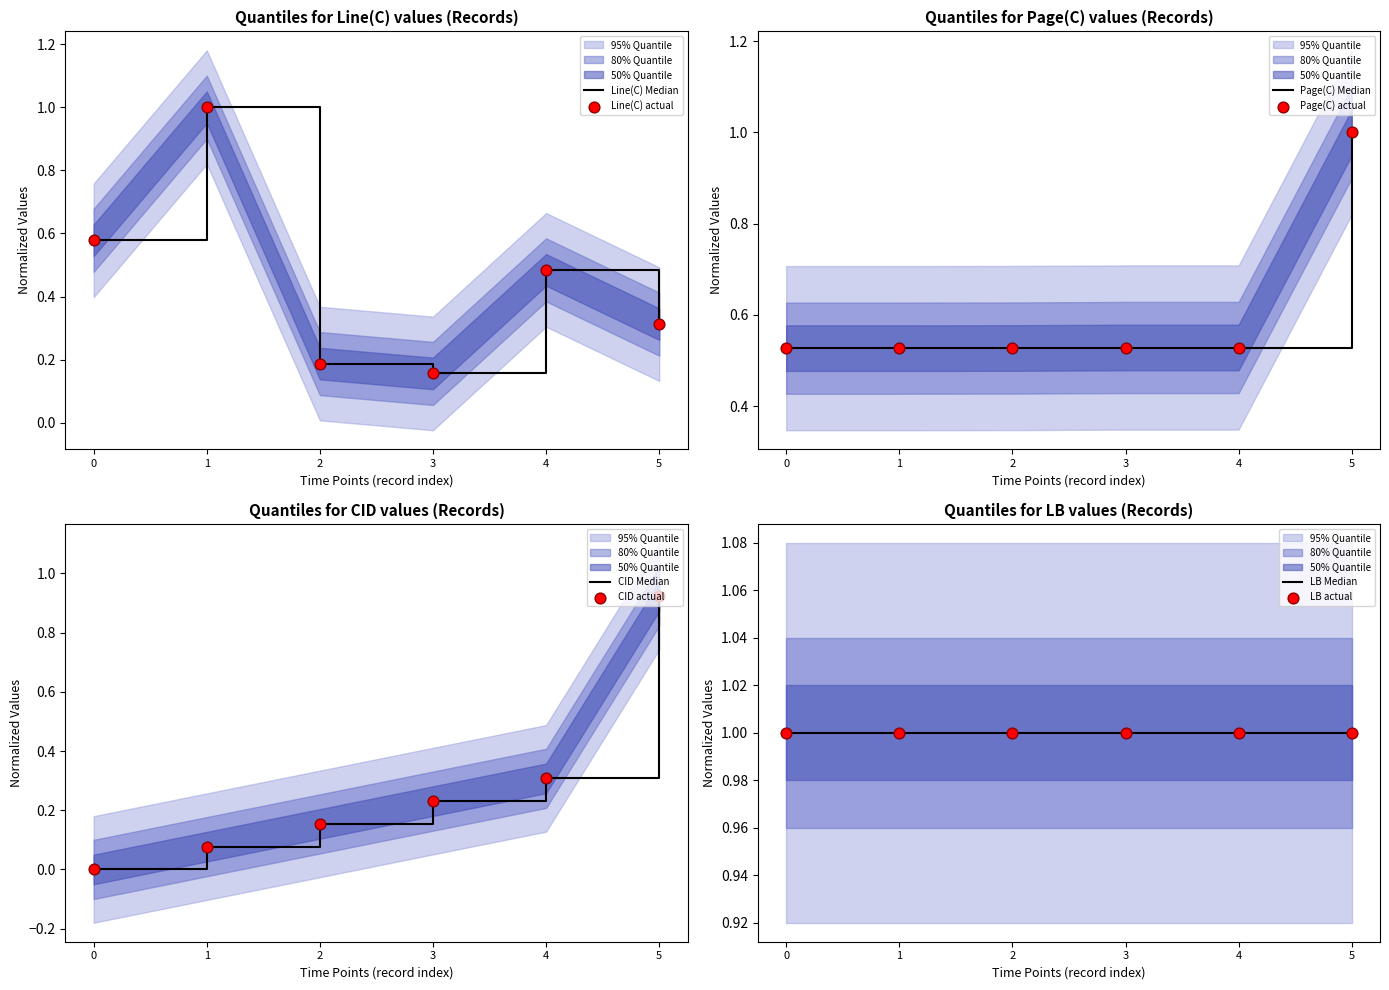

Which series has the largest Y range (max minus min)?

CID